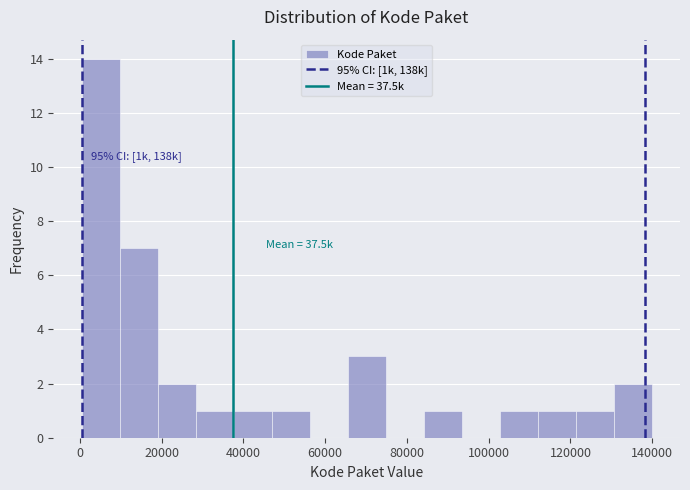

Over which range of the x-axis is the bar tallest?

0 to 10000